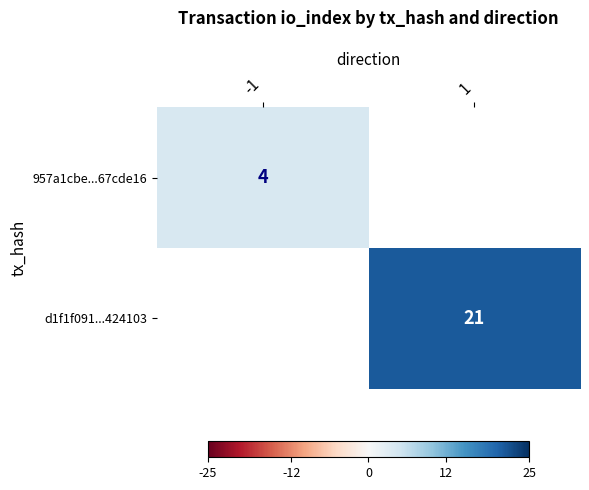

True or false: 957a1cbe...67cde16 has a value of 4 at -1.

True